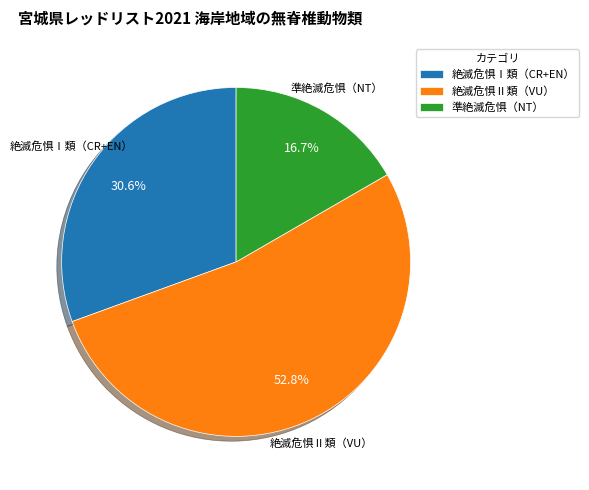

How much of the chart is everything except 絶滅危惧Ⅰ類（CR+EN）?

69.4%